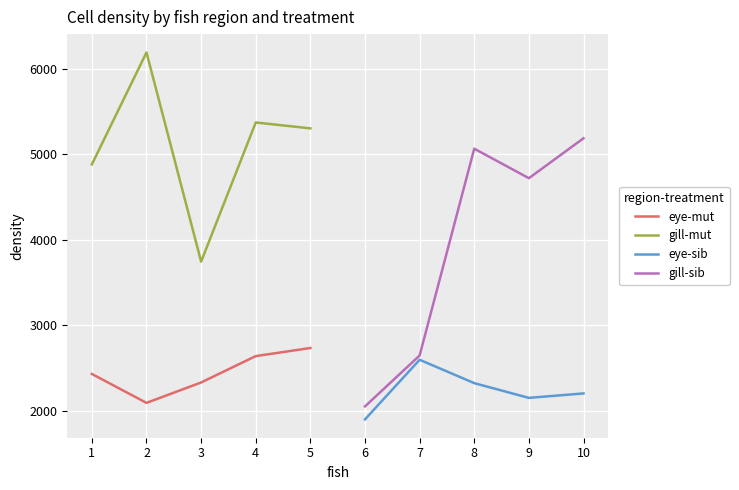

True or false: eye-mut and gill-mut intersect in this chart.

False